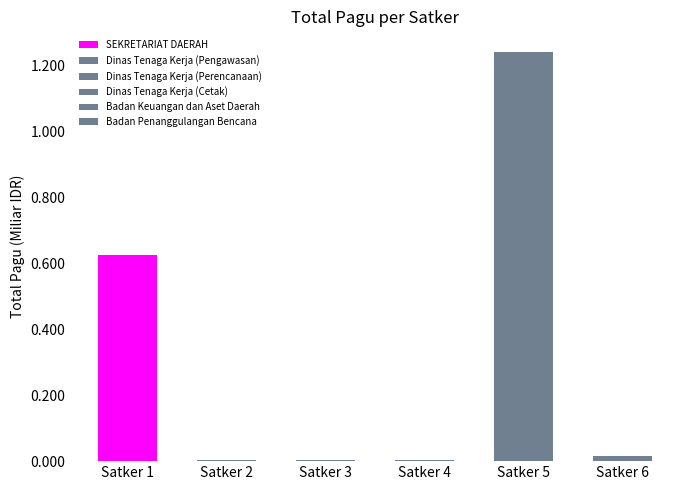

List the labels in order of value, smallest first.

Dinas Tenaga Kerja (Cetak), Dinas Tenaga Kerja (Pengawasan), Dinas Tenaga Kerja (Perencanaan), Badan Penanggulangan Bencana, SEKRETARIAT DAERAH, Badan Keuangan dan Aset Daerah